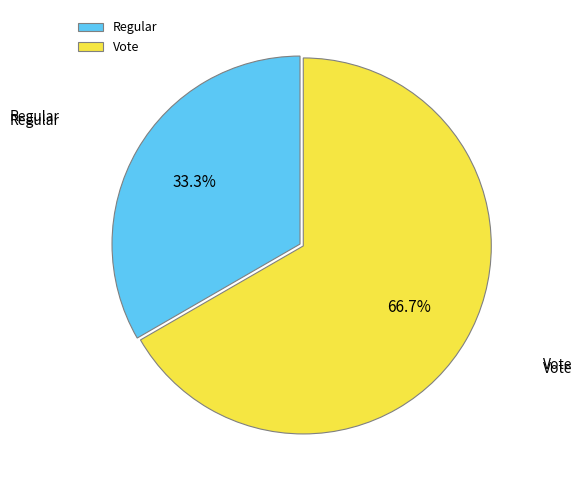

To the nearest percent, what is the difference between the Regular and Vote slice percentages?

33%